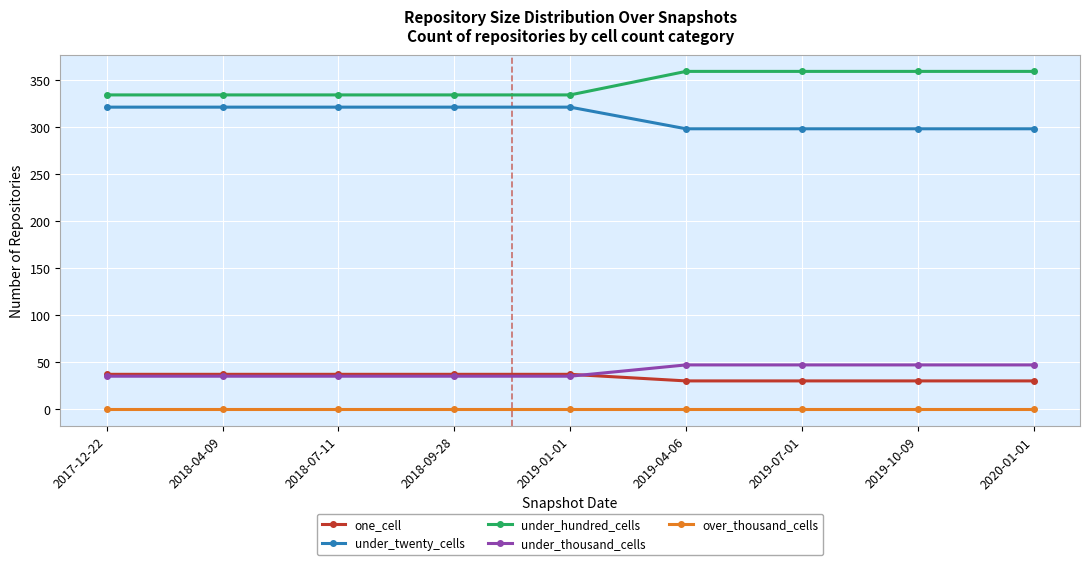

At how many categories does at least one series exceed 6?

9